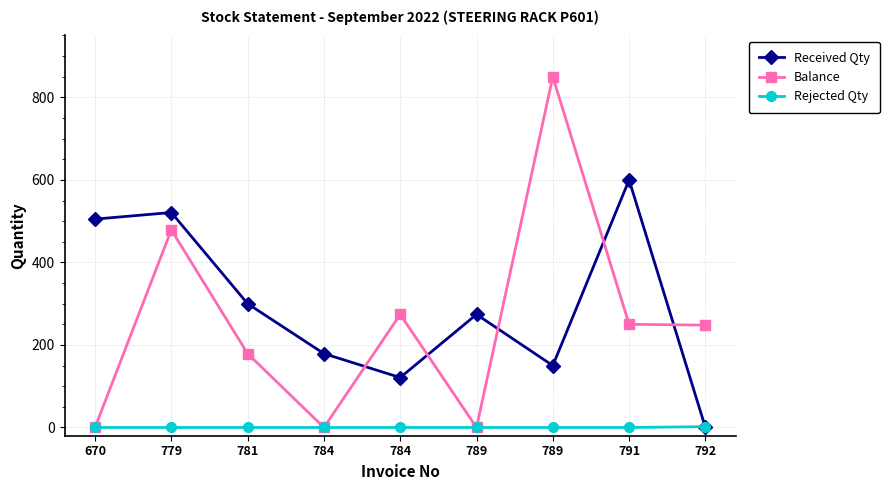

At which category is the sum across all series the highest?

779